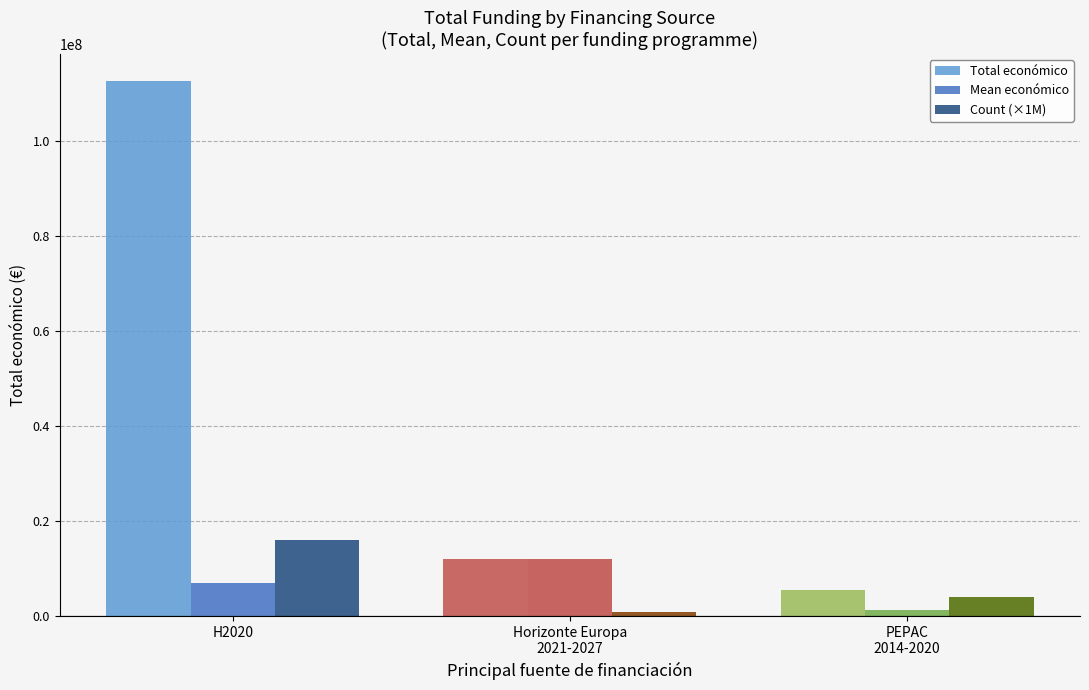

Reading right to left, what are all the values shown in this chart?

Total económico: PEPAC
2014-2020=5586372.0	Horizonte Europa
2021-2027=11999659.0	H2020=112732073.0
Mean económico: PEPAC
2014-2020=1396593.0	Horizonte Europa
2021-2027=11999659.0	H2020=7045754.6
Count (×1M): PEPAC
2014-2020=4000000.0	Horizonte Europa
2021-2027=1000000.0	H2020=16000000.0